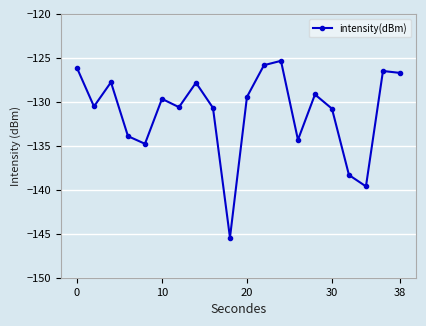

What is the difference between the maximum and minimum values?

20.1